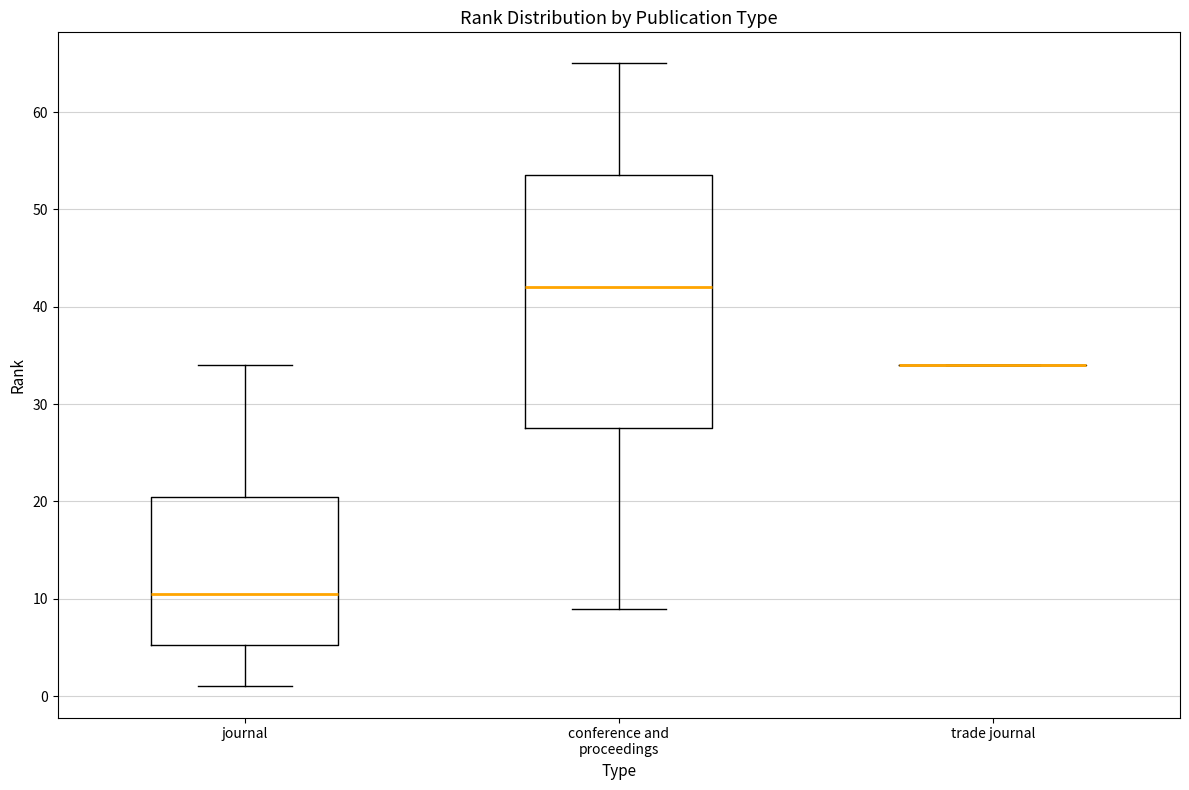

Reading left to right, read every box against the y-axis: the position of its median line, the range the box covers, and the ends of its whiskers. The values are not printed on the chart, so give them approximately, as read against the axis.

journal: median 11, box 5 to 21, whiskers 1 to 34
conference and proceedings: median 42, box 28 to 54, whiskers 9 to 65
trade journal: box collapsed to a line at 34, whiskers 34 to 34